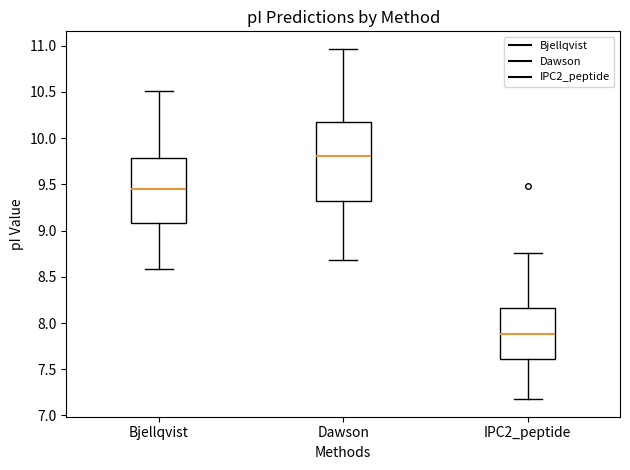

Reading left to right, read every box against the y-axis: the position of its median line, the range the box covers, and the ends of its whiskers. The values are not printed on the chart, so give them approximately, as read against the axis.

Bjellqvist: median 9.45, box 9.10 to 9.80, whiskers 8.60 to 10.50
Dawson: median 9.80, box 9.30 to 10.15, whiskers 8.70 to 10.95
IPC2_peptide: median 7.90, box 7.60 to 8.15, whiskers 7.20 to 8.75